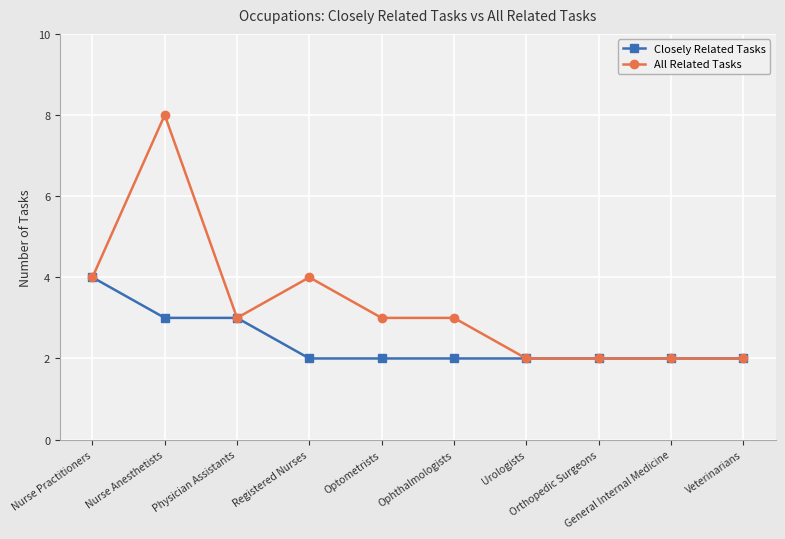

Count the number of categories in the chart.

10